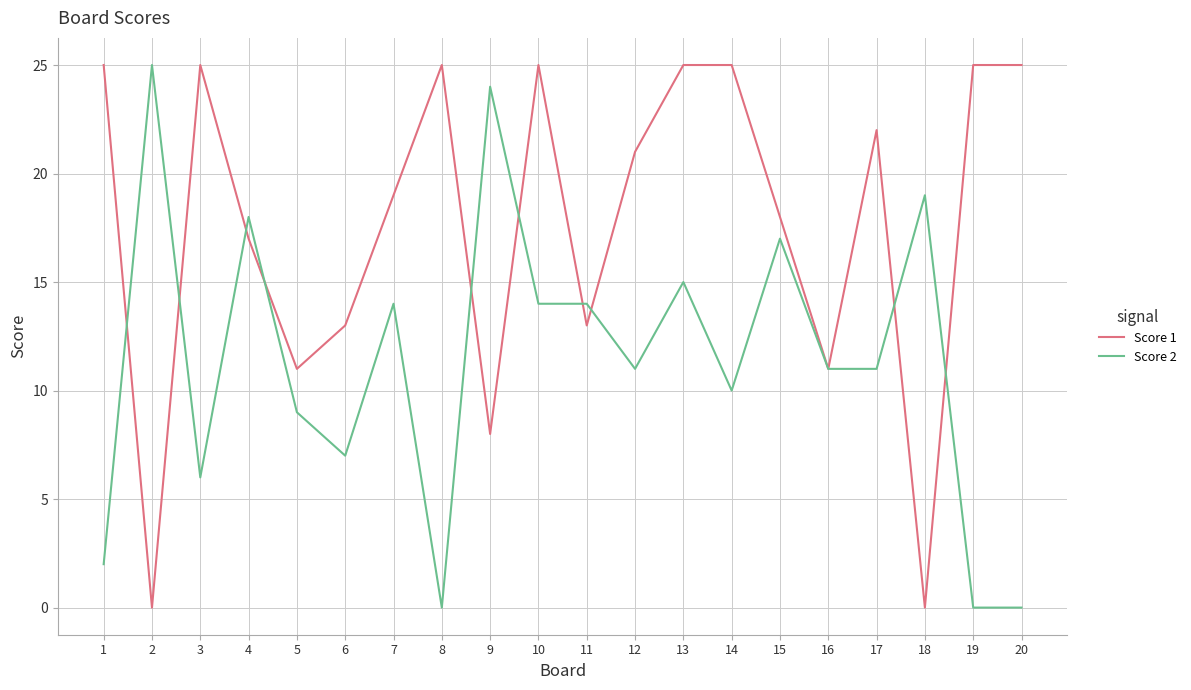

How many interior local valleys does the Score 1 series have?

6